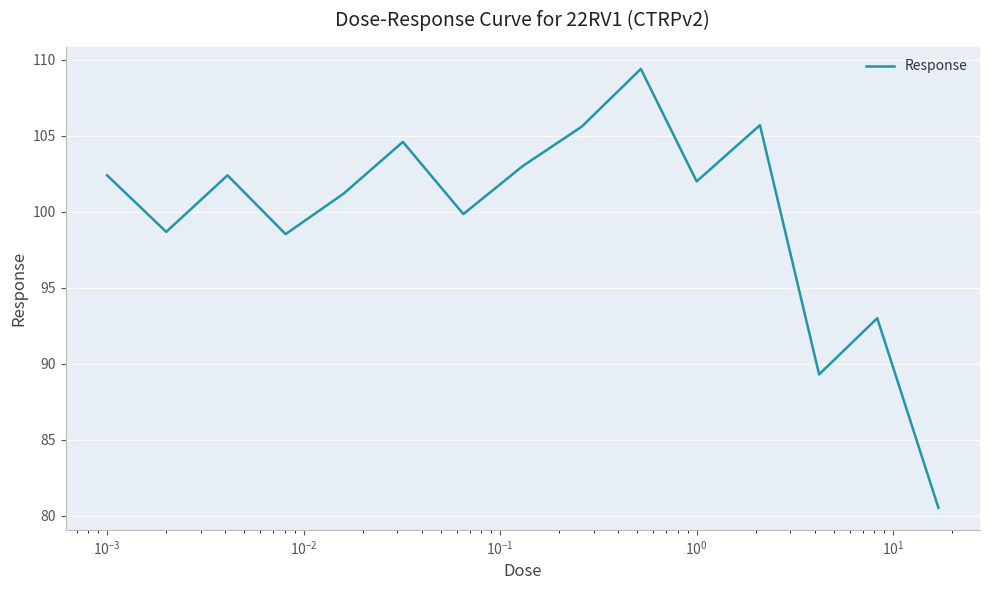

What is the minimum value shown in the chart?

80.5